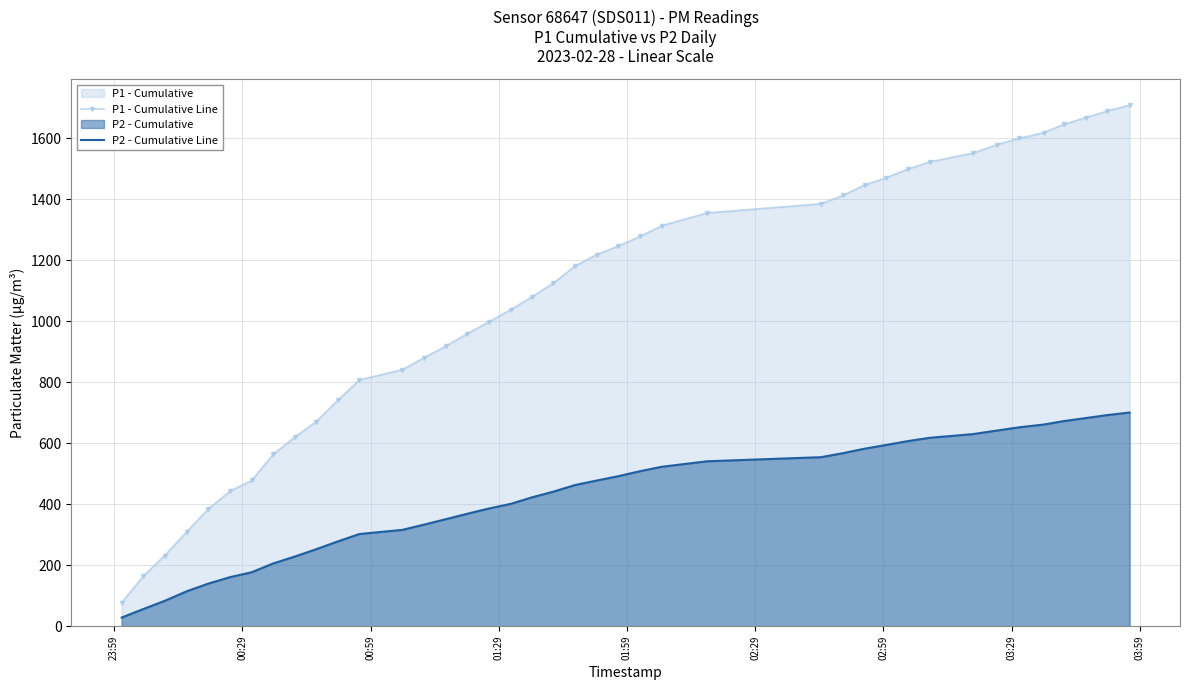

What is the average value of the P1 - Cumulative Line series?

1067.8